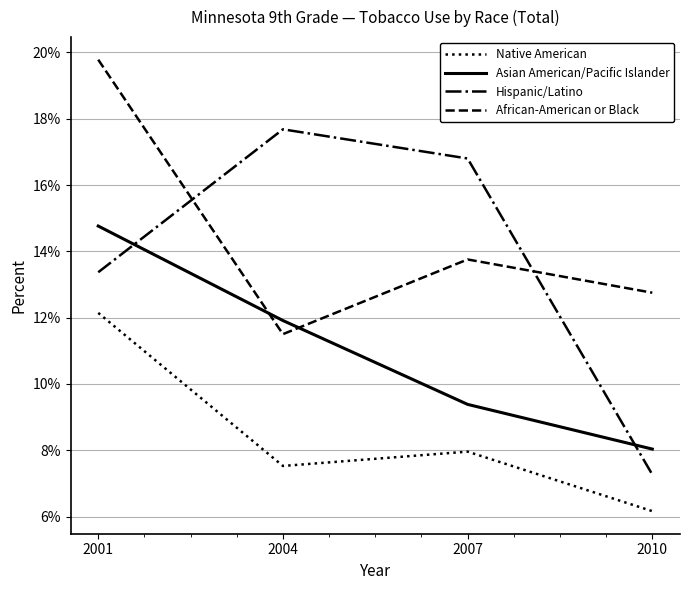

Where is the first local maximum for African-American or Black?

2007